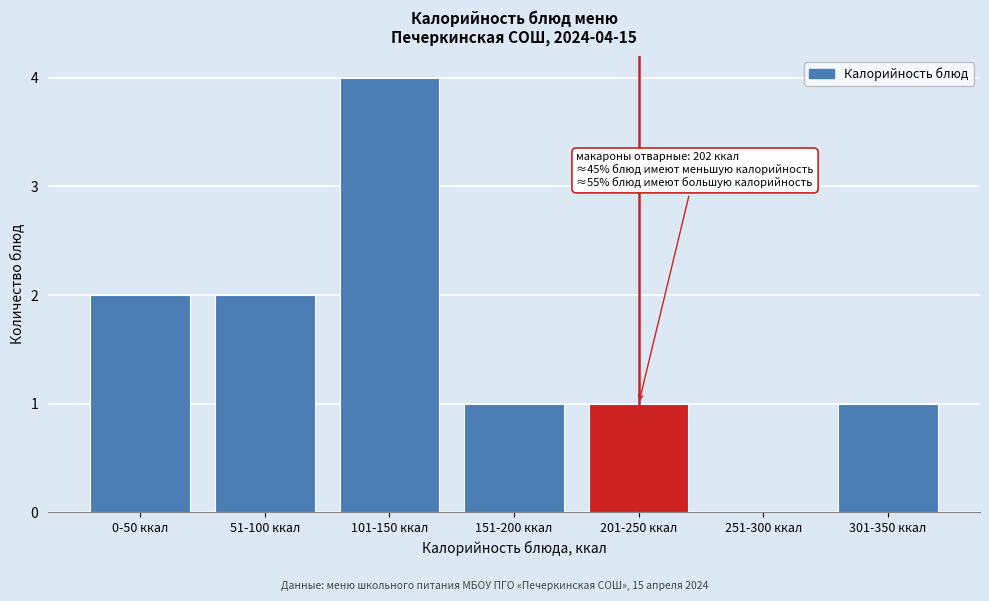

Reading left to right, extract all data points from this chart.

0-50 ккал=2	51-100 ккал=2	101-150 ккал=4	151-200 ккал=1	201-250 ккал=1	251-300 ккал=0	301-350 ккал=1